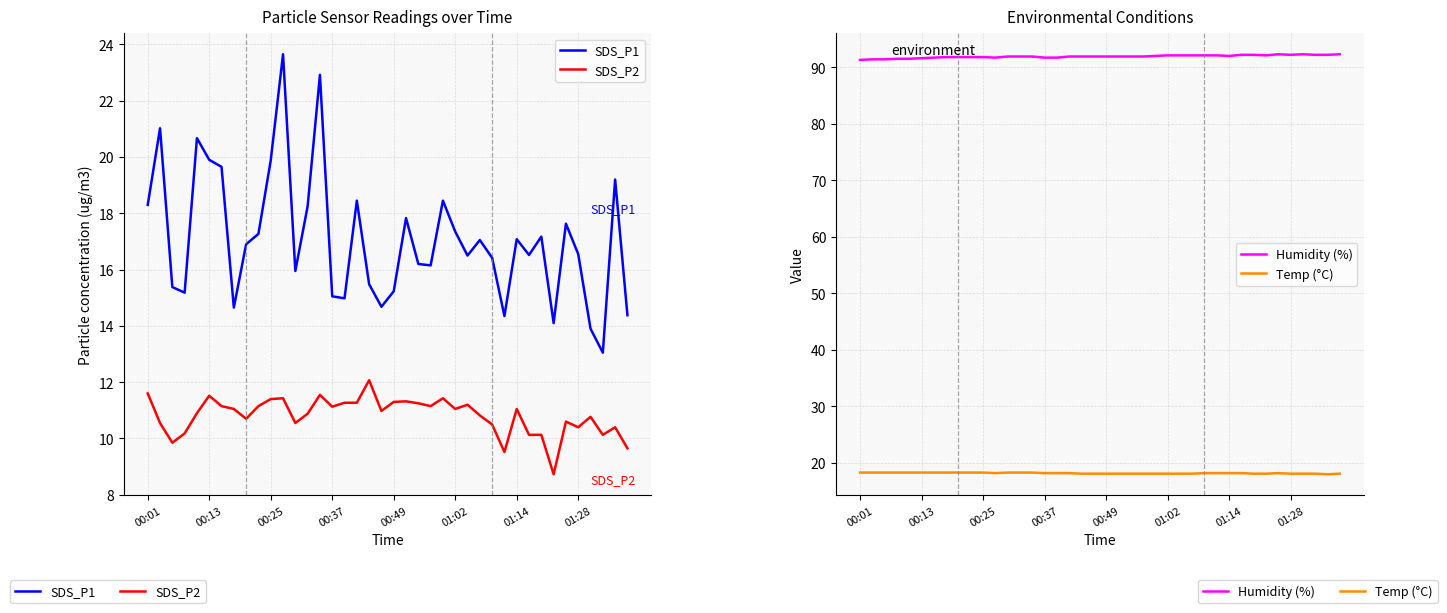

Reading left to right, extract all data points from this chart.

SDS_P1: 18.3	21.0	15.4	15.2	20.7	19.9	19.6	14.7	16.9	17.3	19.9	23.6	15.9	18.2	22.9	15.1	15.0	18.4	15.5	14.7	15.2	17.8	16.2	16.1	18.4	17.4	16.5	17.1	16.4	14.3	17.1	16.5	17.2	14.1	17.6	16.6	13.9	13.1	19.2	14.4
SDS_P2: 11.6	10.6	9.8	10.2	10.9	11.5	11.2	11.1	10.7	11.2	11.4	11.4	10.6	10.9	11.6	11.1	11.3	11.3	12.1	11.0	11.3	11.3	11.2	11.2	11.4	11.1	11.2	10.8	10.5	9.5	11.1	10.1	10.1	8.7	10.6	10.4	10.8	10.1	10.4	9.7
Humidity (%): 91.3	91.4	91.4	91.5	91.5	91.6	91.7	91.8	91.8	91.8	91.8	91.7	91.9	91.9	91.9	91.7	91.7	91.9	91.9	91.9	91.9	91.9	91.9	91.9	92.0	92.1	92.1	92.1	92.1	92.1	92.0	92.2	92.2	92.1	92.3	92.2	92.3	92.2	92.2	92.3
Temp (°C): 18.3	18.3	18.3	18.3	18.3	18.3	18.3	18.3	18.3	18.3	18.3	18.2	18.3	18.3	18.3	18.2	18.2	18.2	18.1	18.1	18.1	18.1	18.1	18.1	18.1	18.1	18.1	18.1	18.2	18.2	18.2	18.2	18.1	18.1	18.2	18.1	18.1	18.1	18.0	18.1